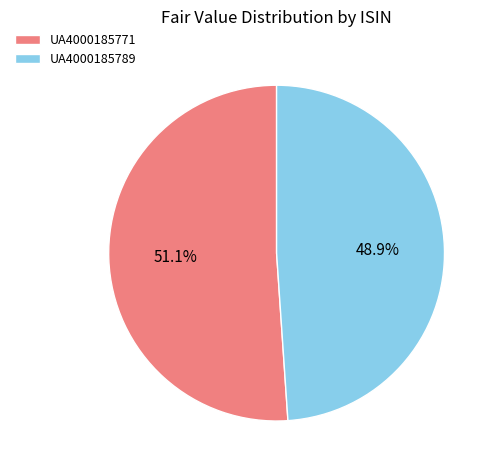

How many segments does this pie chart have?

2